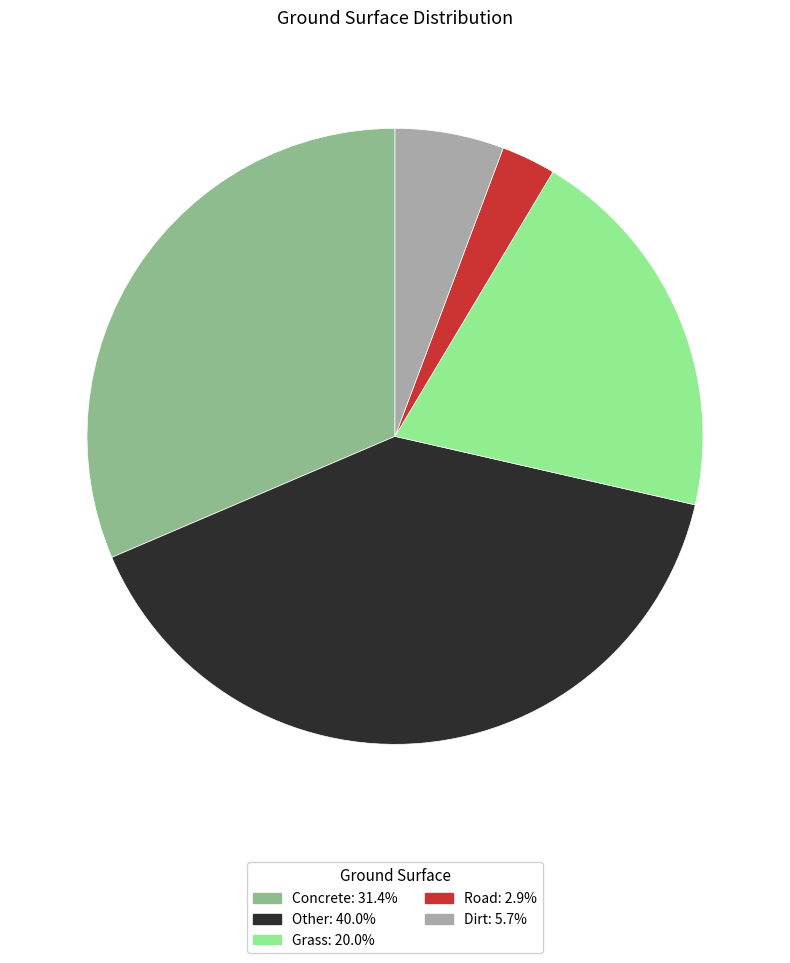

What is the ratio of the value at Other: 40.0% to the value at Grass: 20.0%?

2.0